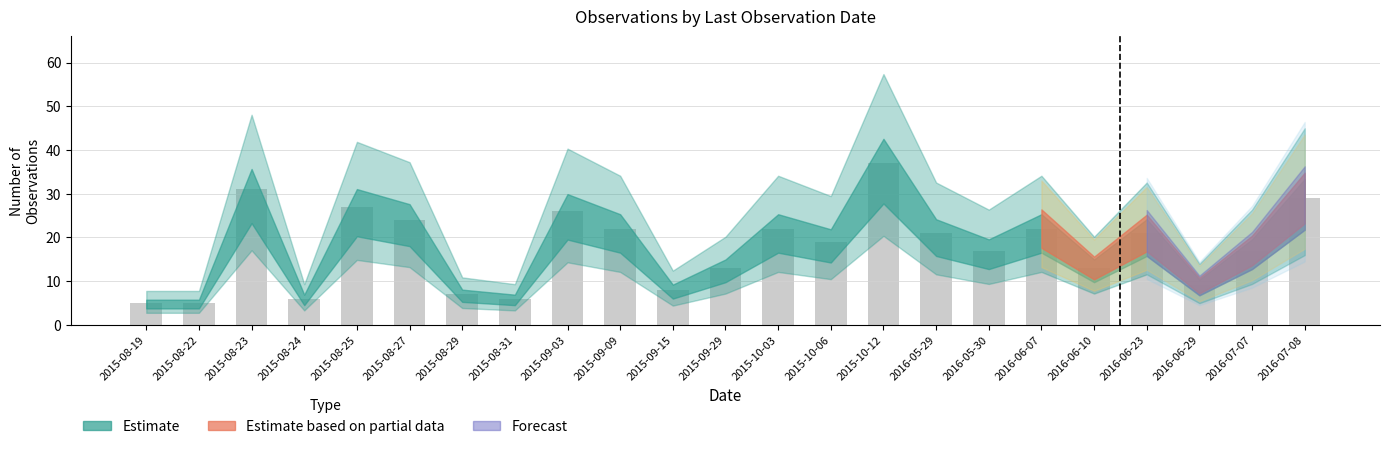

Where does the data first go above 19?

2015-08-23